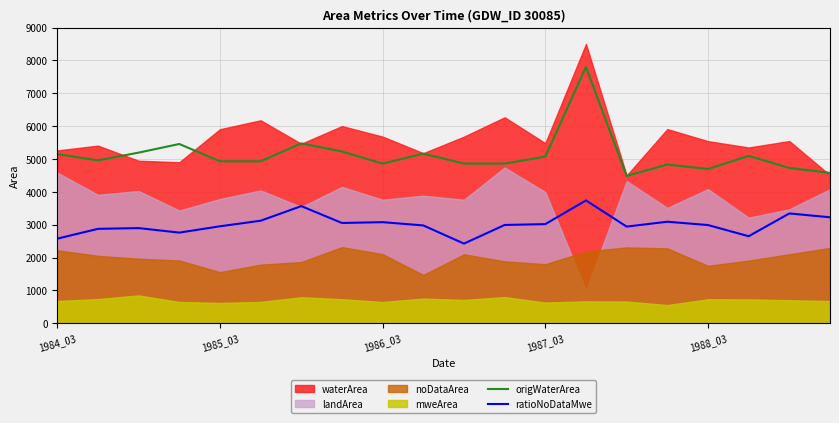

What is the lowest value of the ratioNoDataMwe series?

2424.4